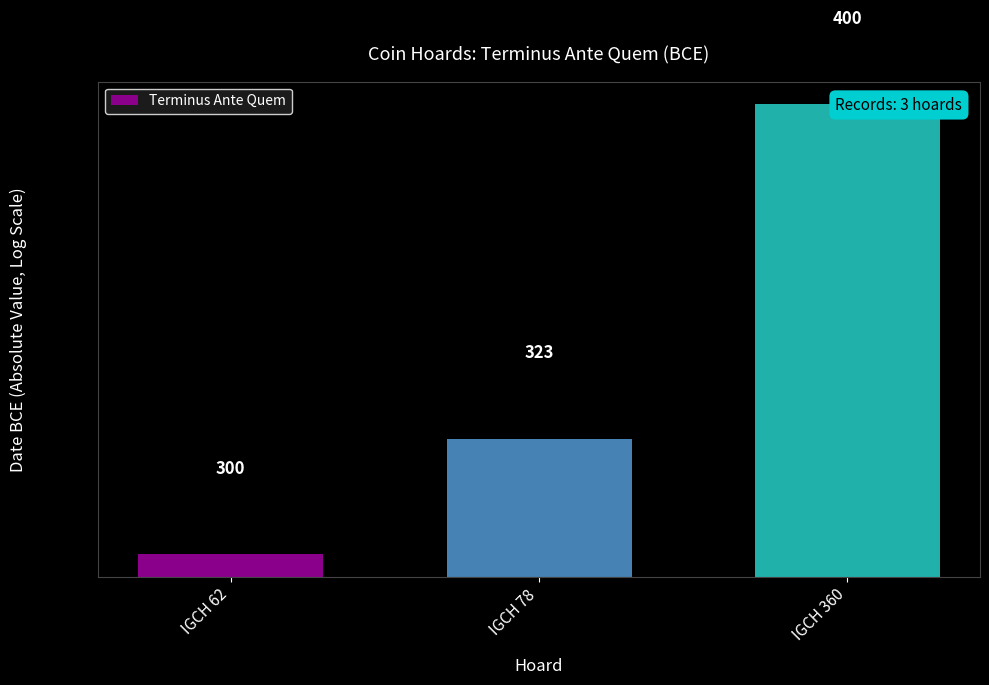

The value at IGCH 360 is 664. True or false?

False